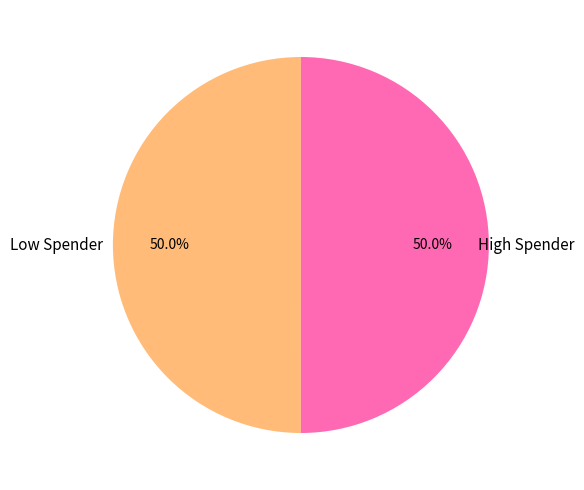

Approximately how many times larger is the value at High Spender compared to Low Spender?

1.0